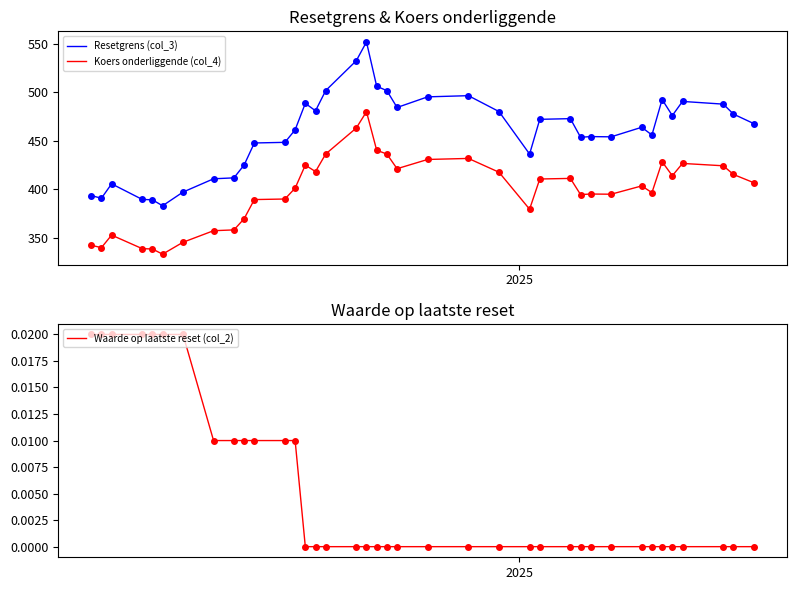

True or false: Waarde op laatste reset (col_2) and Resetgrens (col_3) cross at least once.

False